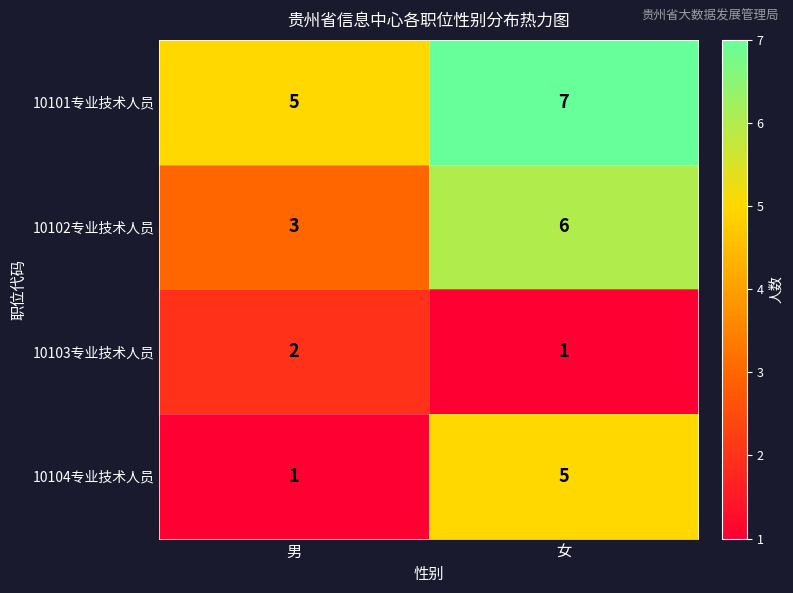

At 女, list the series in order from largest to smallest.

10101专业技术人员, 10102专业技术人员, 10104专业技术人员, 10103专业技术人员